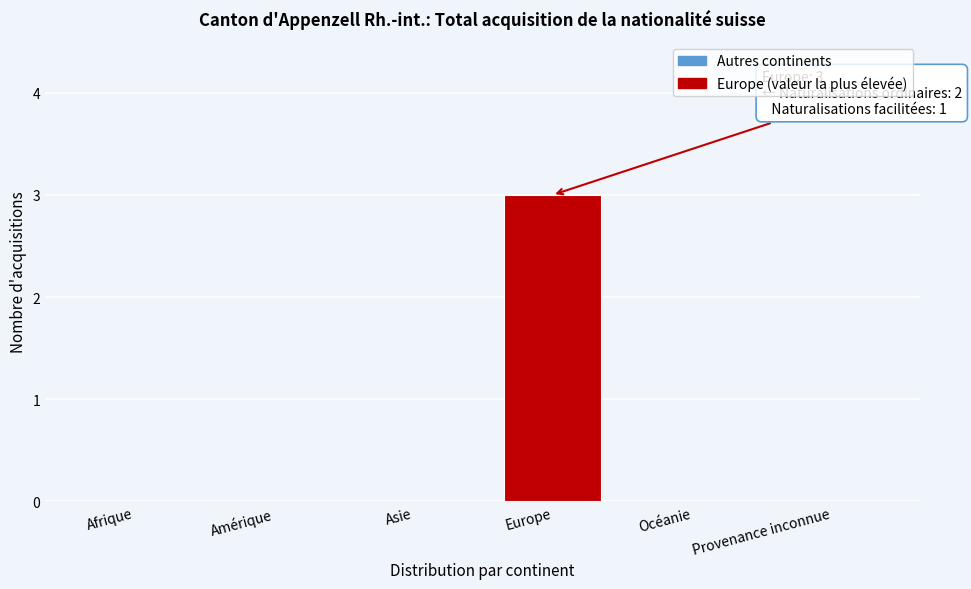

Reading left to right, list all the values displayed in this chart.

Afrique=0	Amérique=0	Asie=0	Europe=3	Océanie=0	Provenance inconnue=0